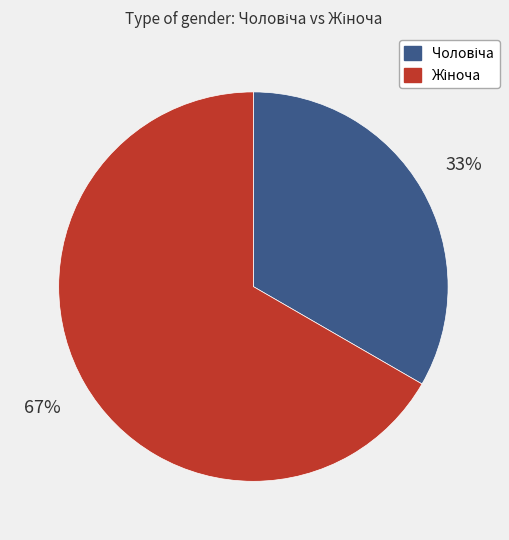

Does any single category account for the majority?

Yes